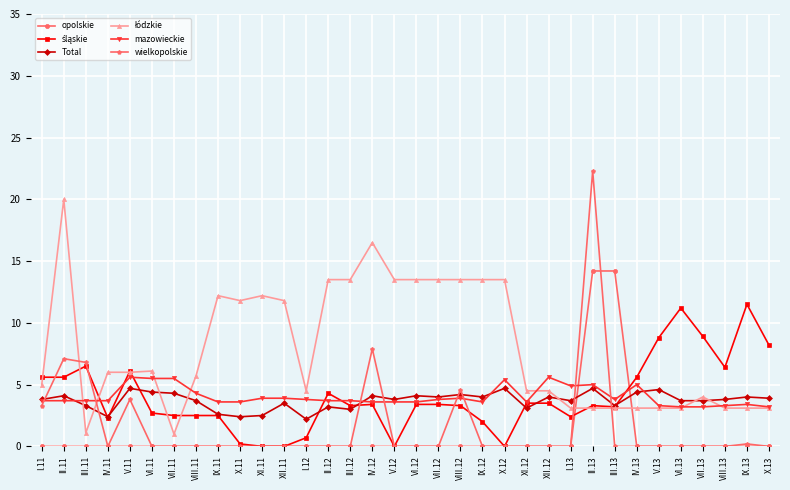

True or false: Total has more than 0 points higher than both neighbors.

True